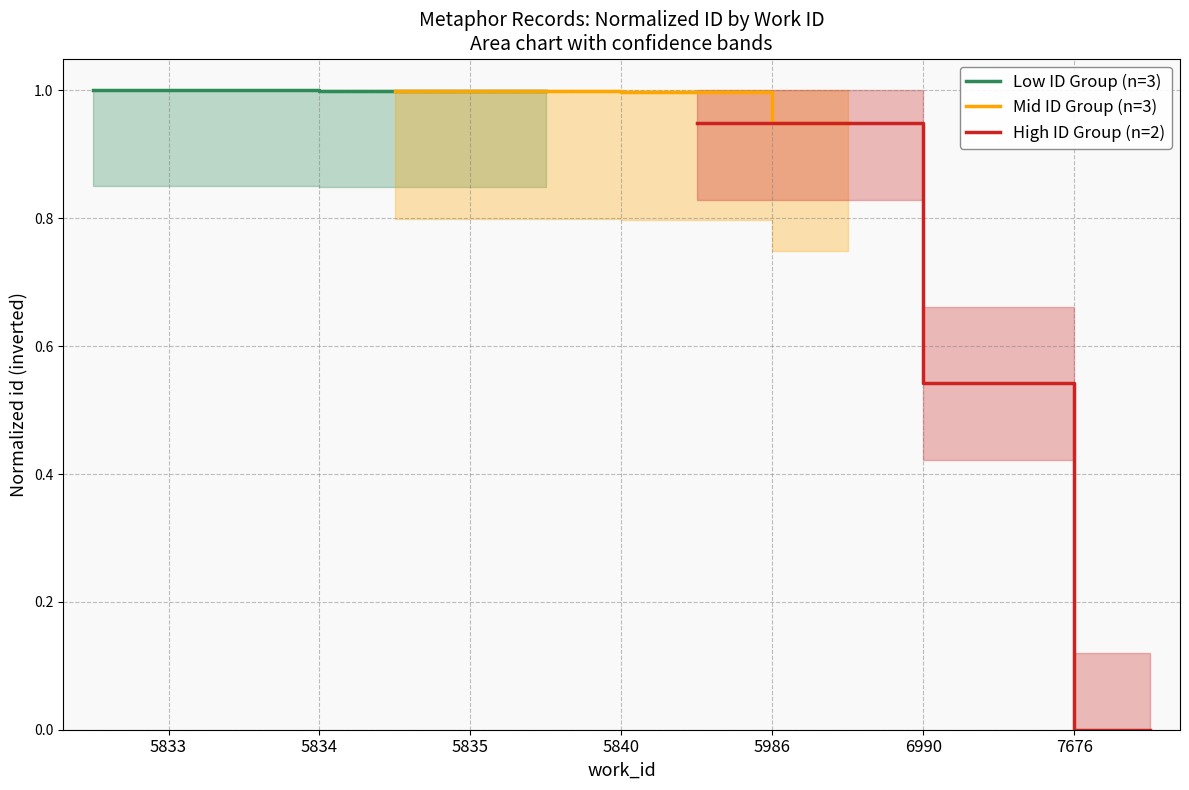

True or false: Mid ID Group (n=3) and Low ID Group (n=3) cross at least once.

False